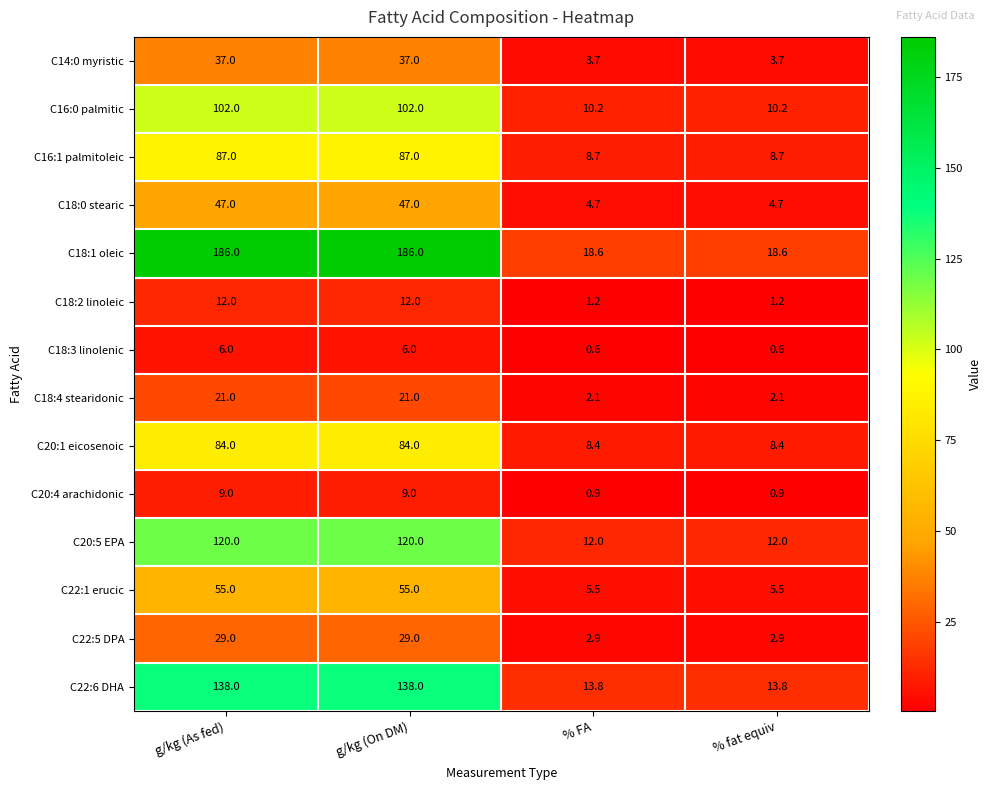

The value of C16:0 palmitic at % fat equiv is 6.7. True or false?

False